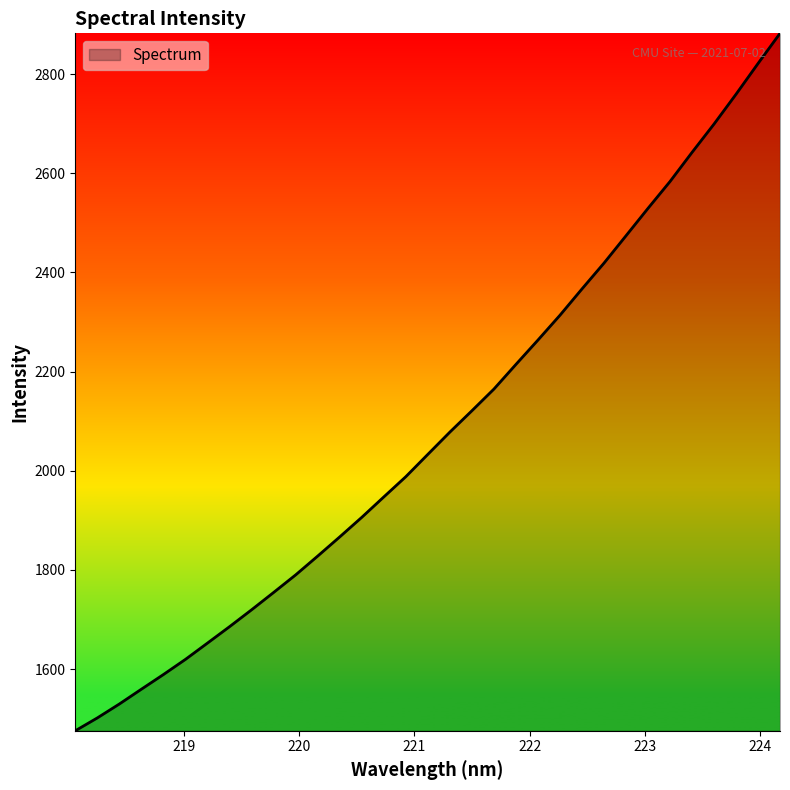

What is the difference between the maximum and minimum values?

1406.6